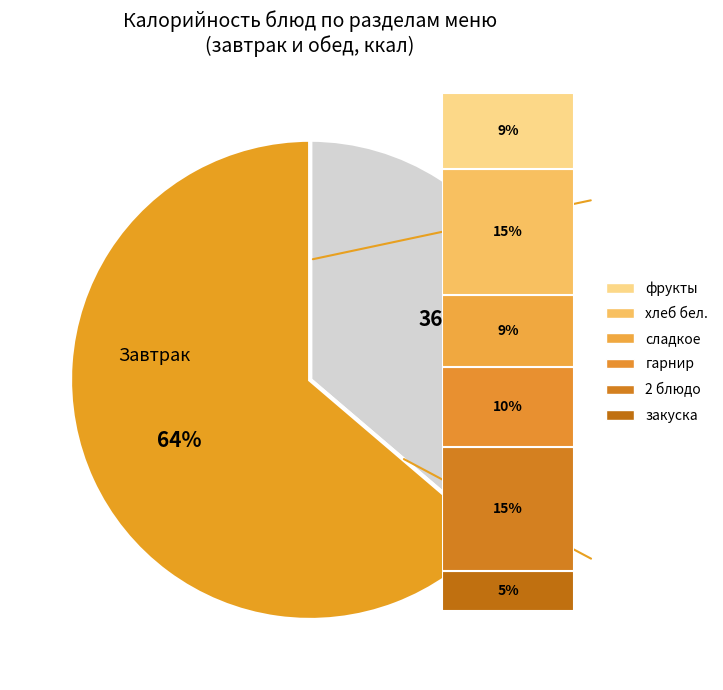

To the nearest percent, what is the difference between the largest and smallest slice percentages?

28%